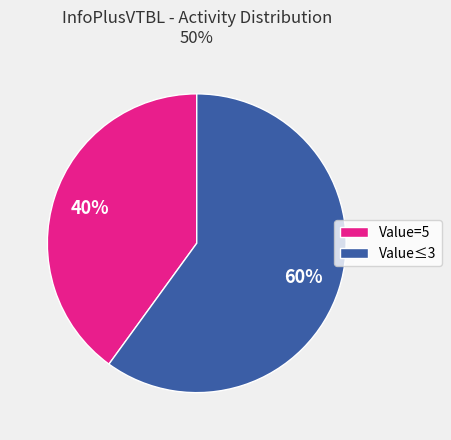

Combined, do Value≤3 and Value=5 account for over 50%?

Yes